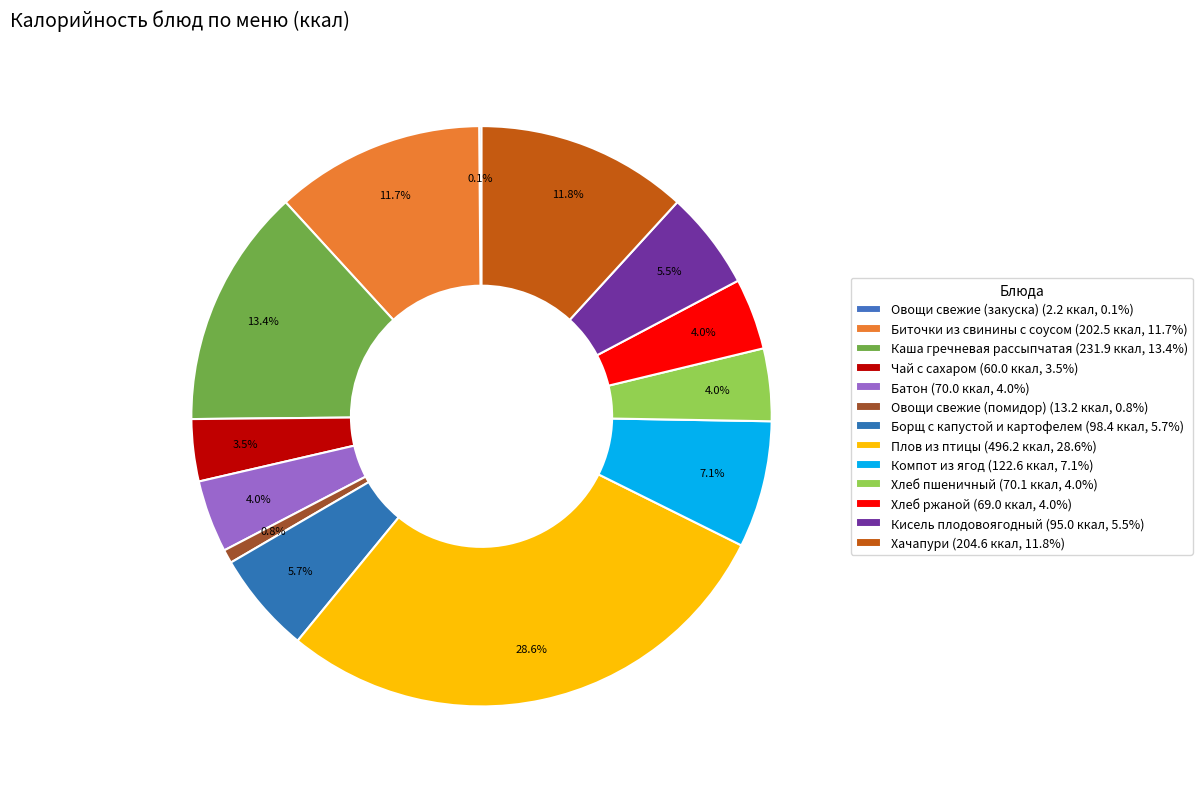

How many slices are in this pie chart?

13